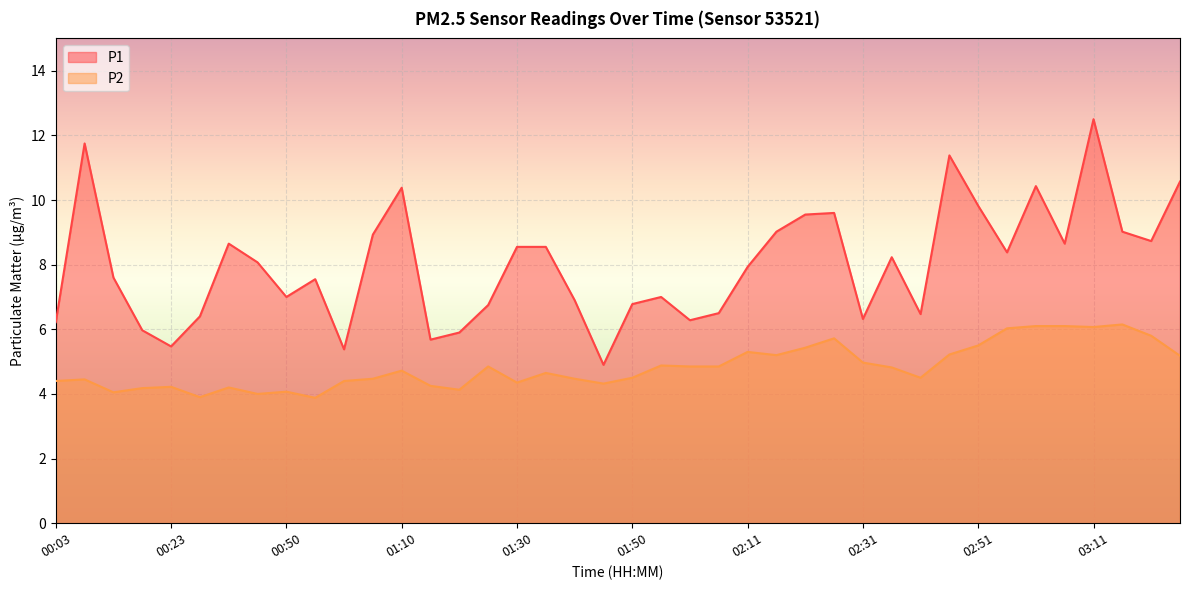

True or false: P1 has more than 2 points higher than both neighbors.

True